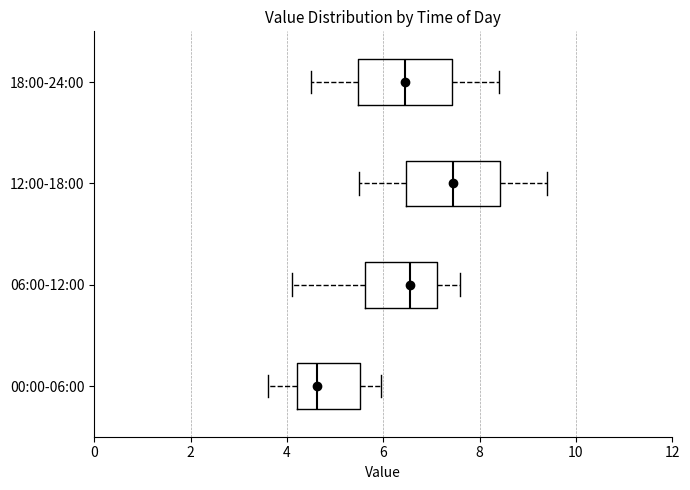

Where does the right whisker of the box for 18:00-24:00 end on the x-axis? The values are not printed on the chart, so give them approximately, as read against the axis.

8.4